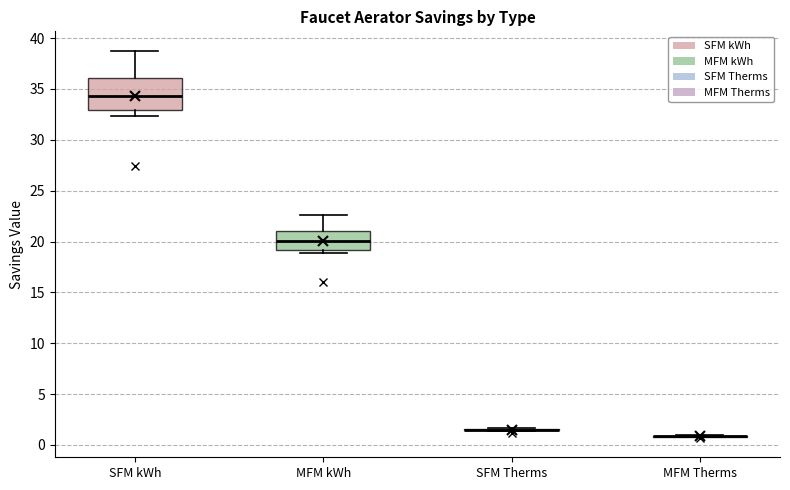

Reading left to right, read every box against the y-axis: the position of its median line, the range the box covers, and the ends of its whiskers. The values are not printed on the chart, so give them approximately, as read against the axis.

SFM kWh: median 34.5, box 33.0 to 36.0, whiskers 32.5 to 39.0
MFM kWh: median 20.0, box 19.0 to 21.0, whiskers 19.0 (just below the box's lower edge) to 22.5
SFM Therms: box collapsed to a line at 1.5, whiskers 1.5 to 1.5
MFM Therms: box collapsed to a line at 1.0, whiskers 1.0 to 1.0